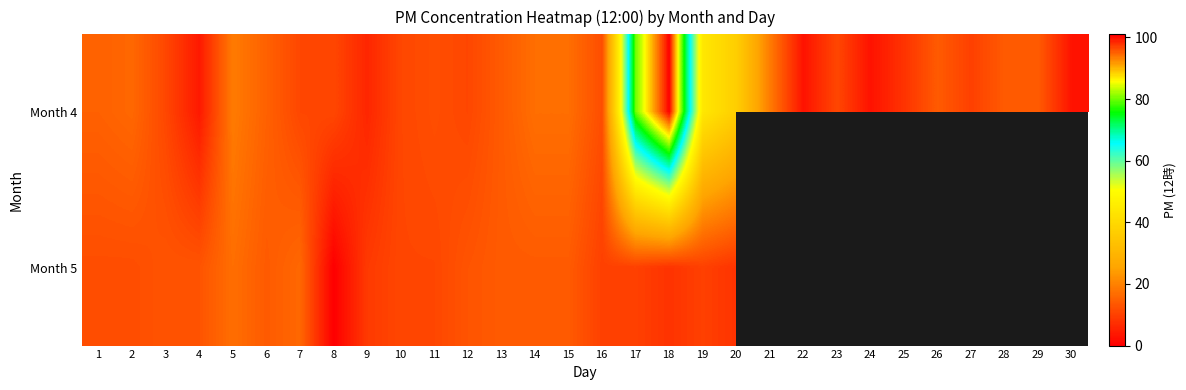

What is the highest value of the Month 5 series?

17.0